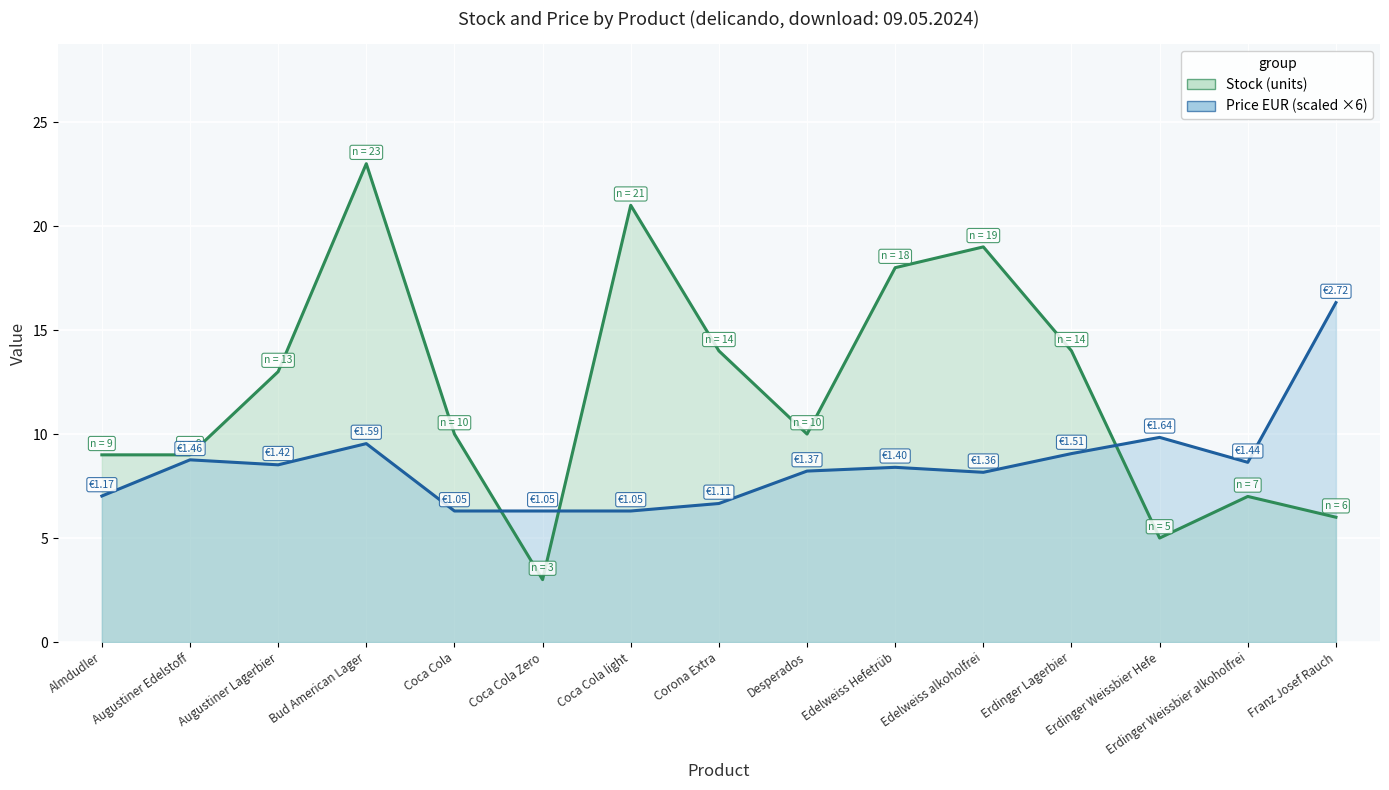

How many data points does each series have?

15